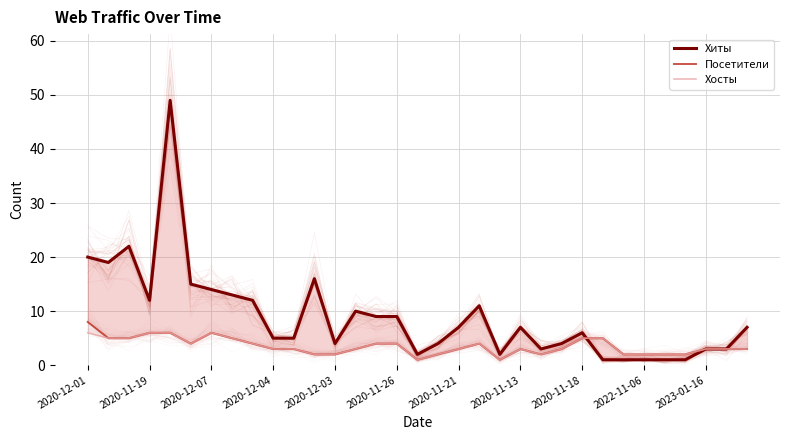

Is it true that Хосты equals 3 at 13?

True